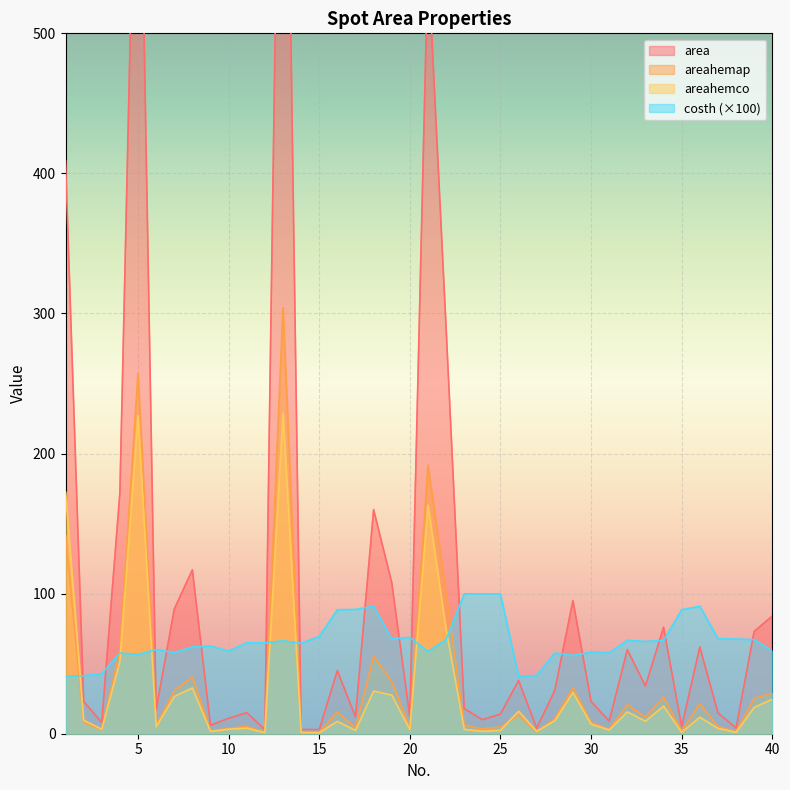

What is the difference between the maximum and second lowest values in the areahemco series?

228.3